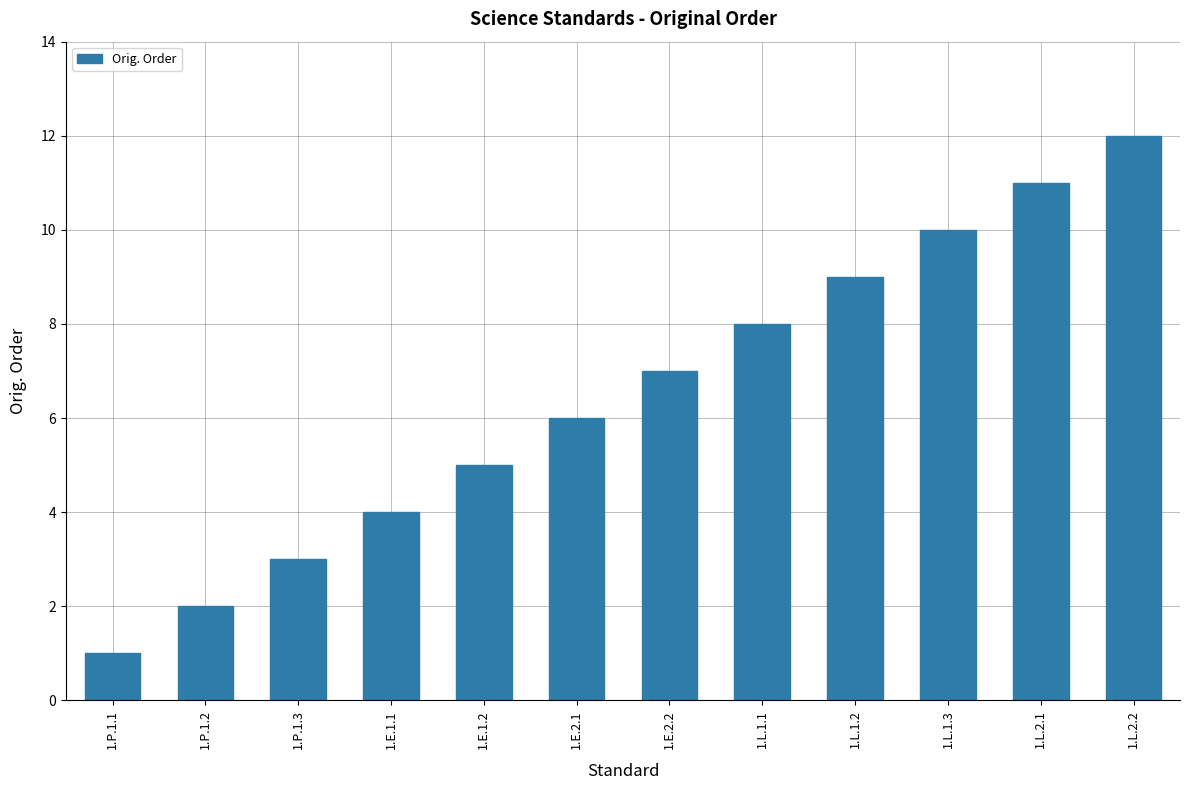

What position from the right is 1.E.2.2?

6